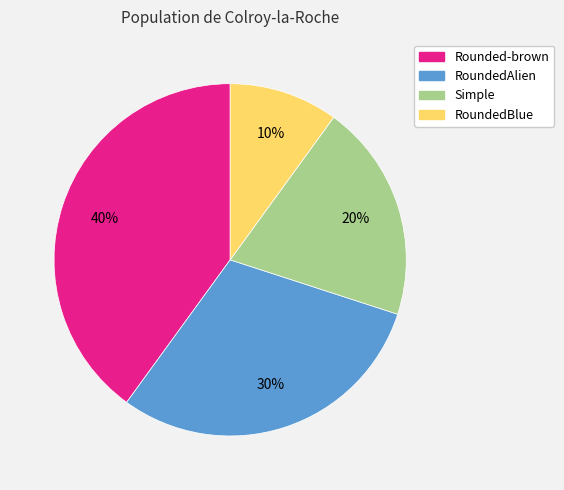

The RoundedBlue slice represents 3% of the pie. True or false?

False